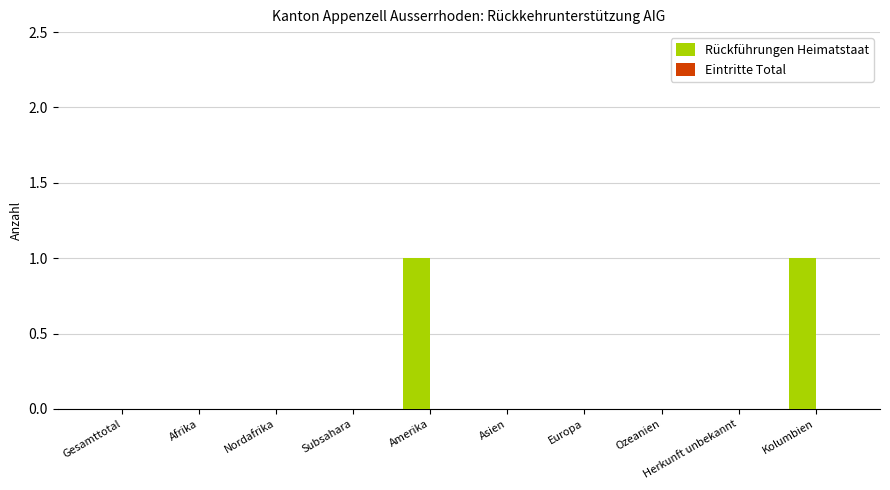

Count the number of categories in the chart.

10